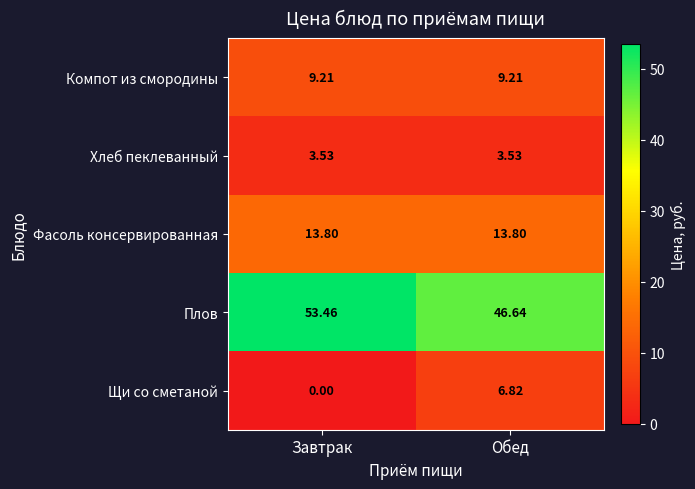

Rank the series at Обед from highest to lowest value.

Плов, Фасоль консервированная, Компот из смородины, Щи со сметаной, Хлеб пеклеванный